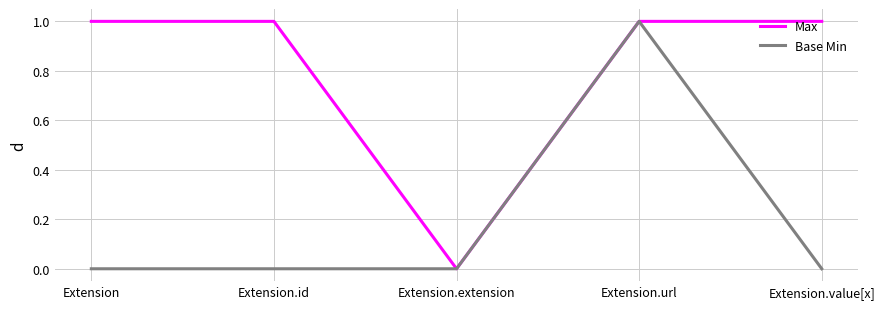

Reading left to right, what are all the values shown in this chart?

Max: 1	1	0	1	1
Base Min: 0	0	0	1	0